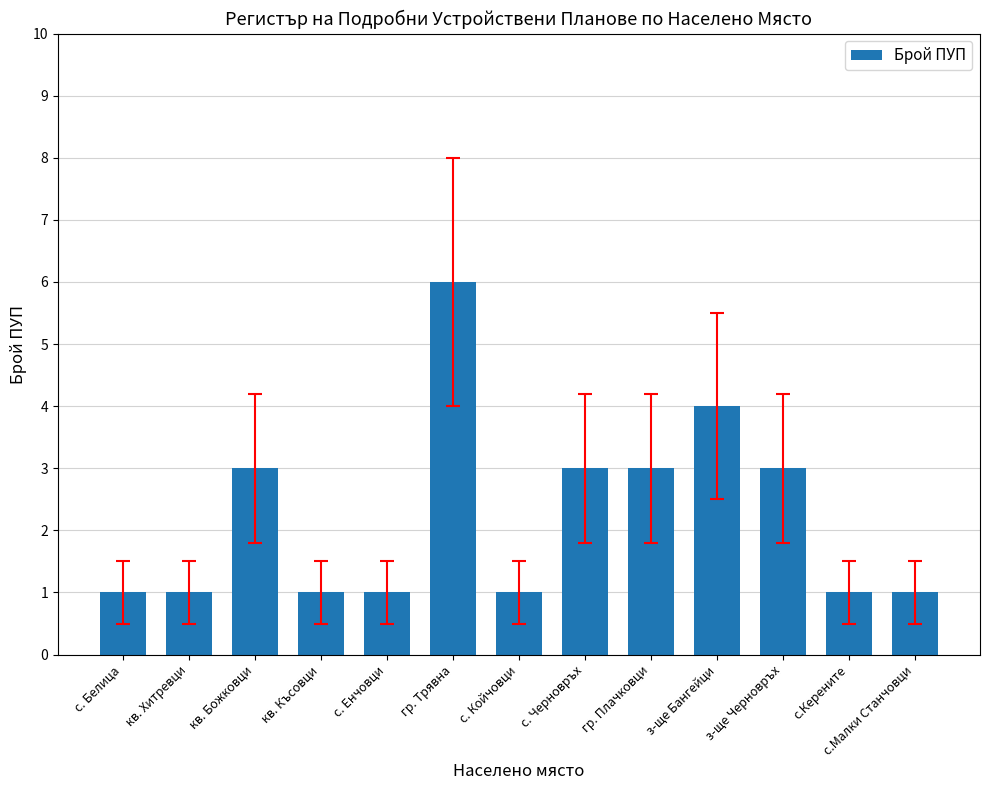

What is the label of the 9th bar from the right?

с. Енчовци